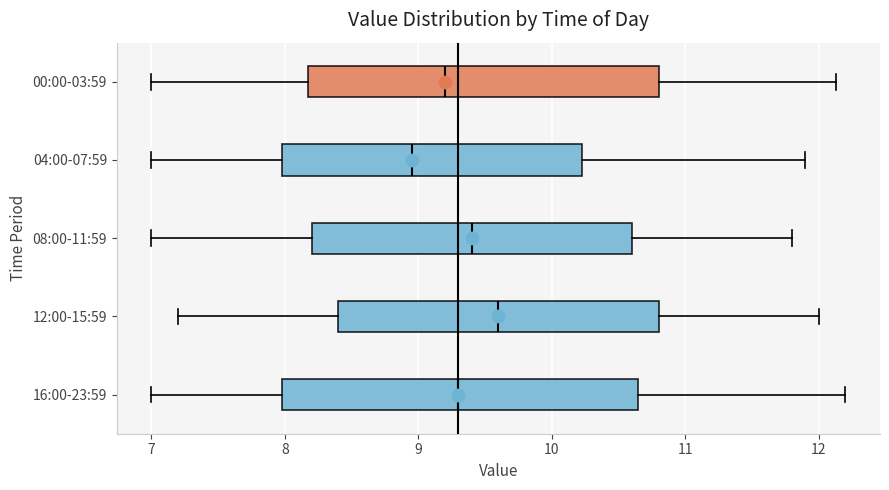

Which box's median line is the furthest to the right?

12:00-15:59